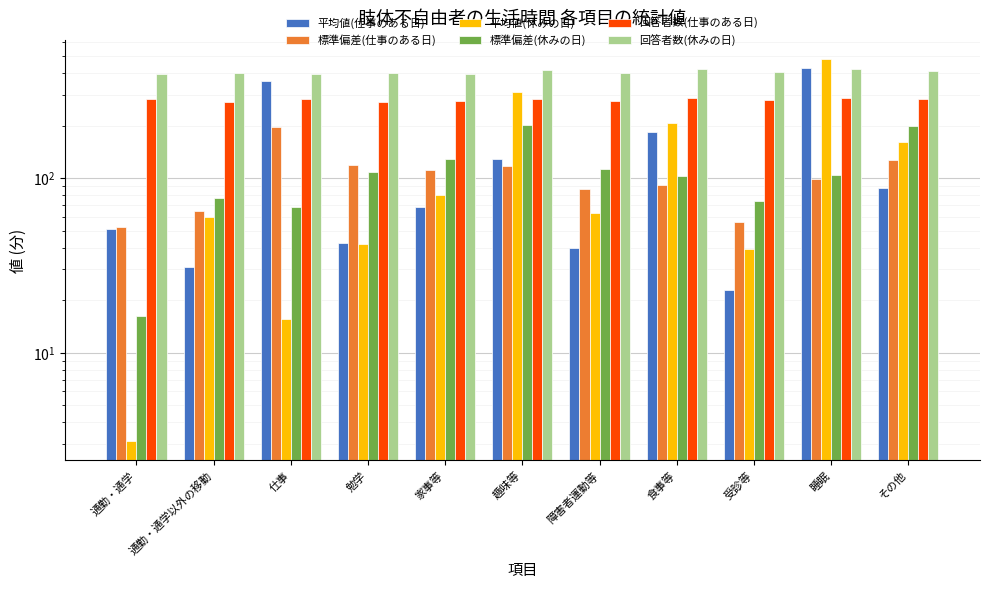

What is the total value across all series at 勉学?

985.9